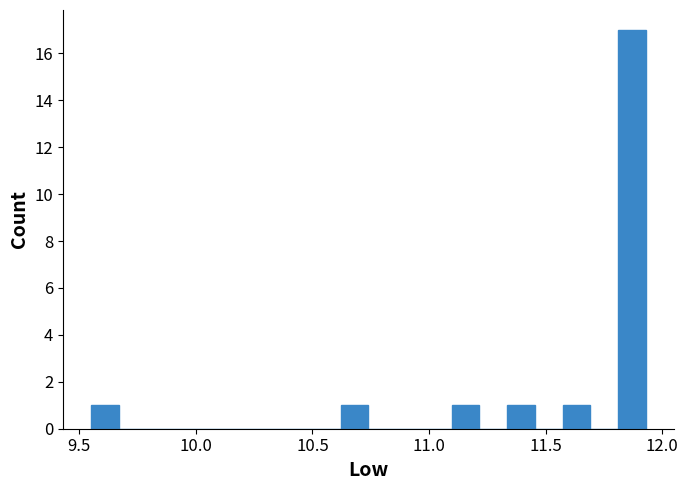

Read against the x-axis, roughly where is the centre of the tallest bar?

11.85